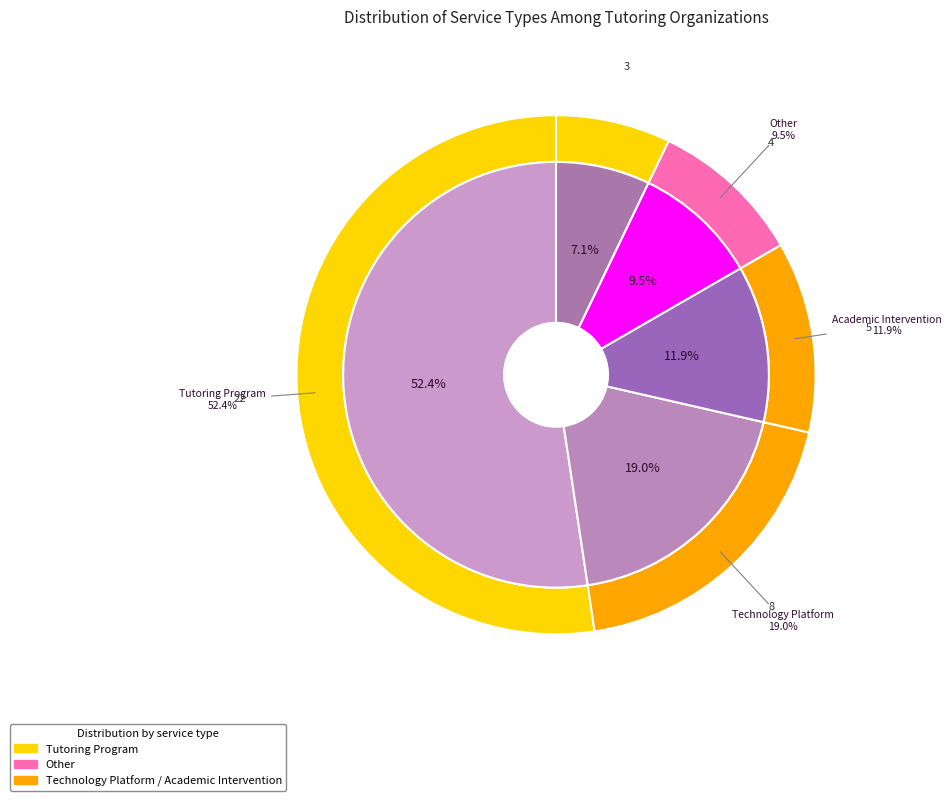

Is it true that Tutoring Program is 52% of the pie?

True